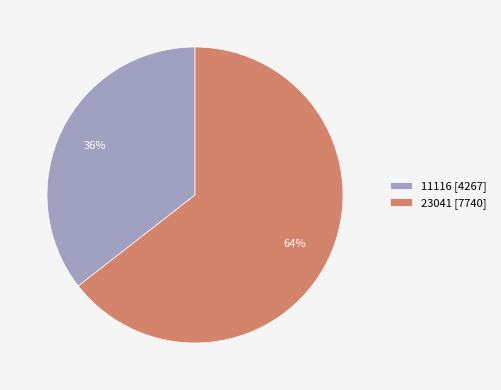

Is there any slice that represents more than half of the pie?

Yes